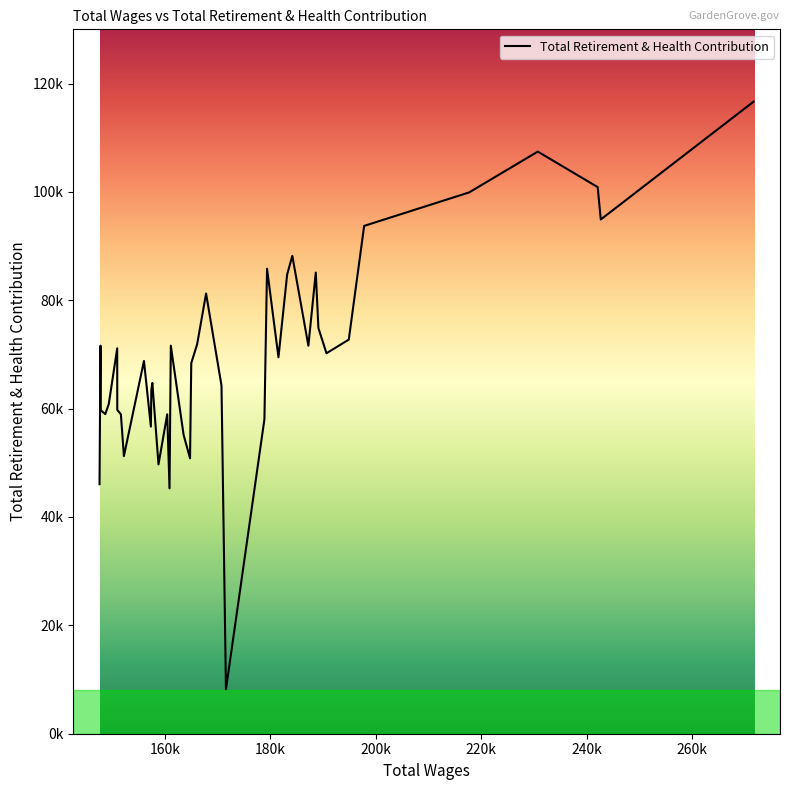

What is the difference between the second highest and second lowest values?

62145